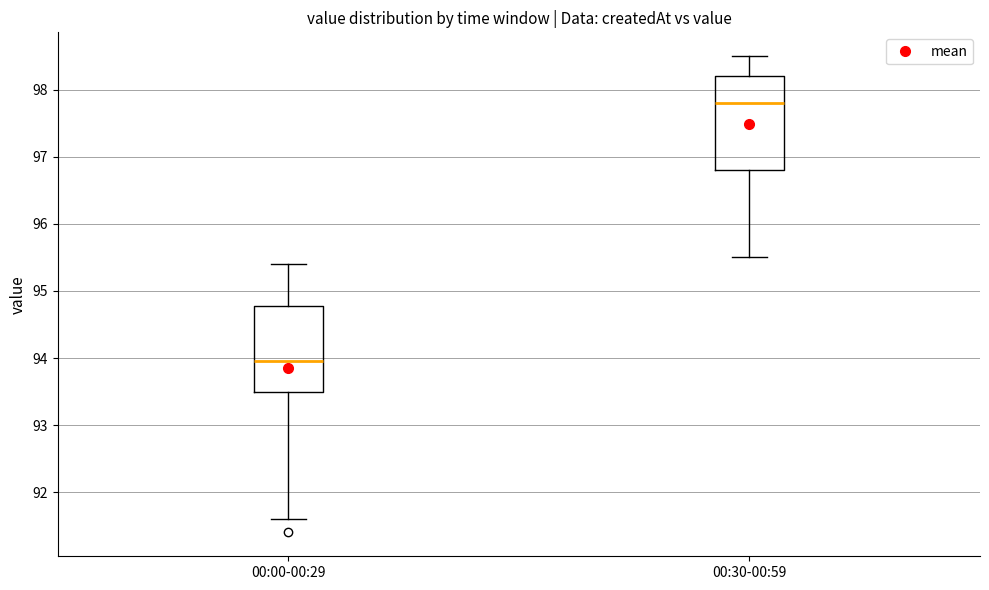

Reading left to right, read every box against the y-axis: the position of its median line, the range the box covers, and the ends of its whiskers. The values are not printed on the chart, so give them approximately, as read against the axis.

00:00-00:29: median 94.0, box 93.5 to 94.8, whiskers 91.6 to 95.4
00:30-00:59: median 97.8, box 96.8 to 98.2, whiskers 95.5 to 98.5